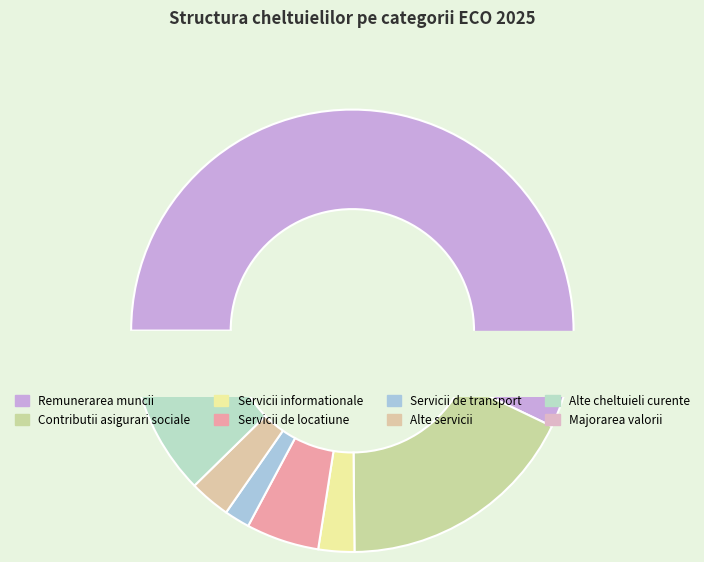

Which slice represents more than half of the pie?

Remunerarea muncii